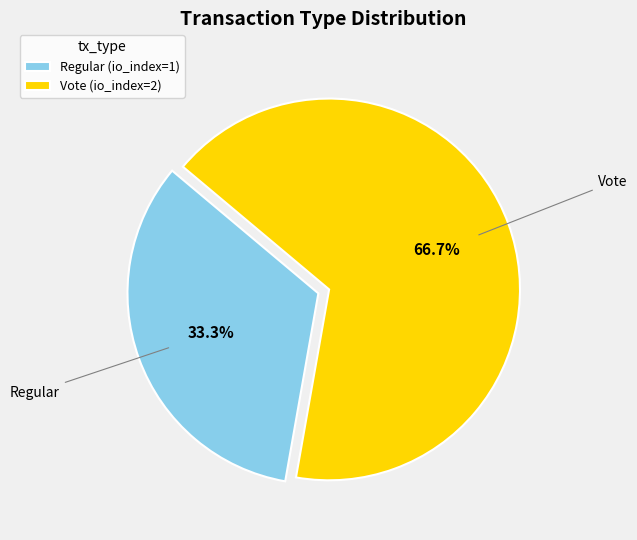

The Regular slice represents 33% of the pie. True or false?

True